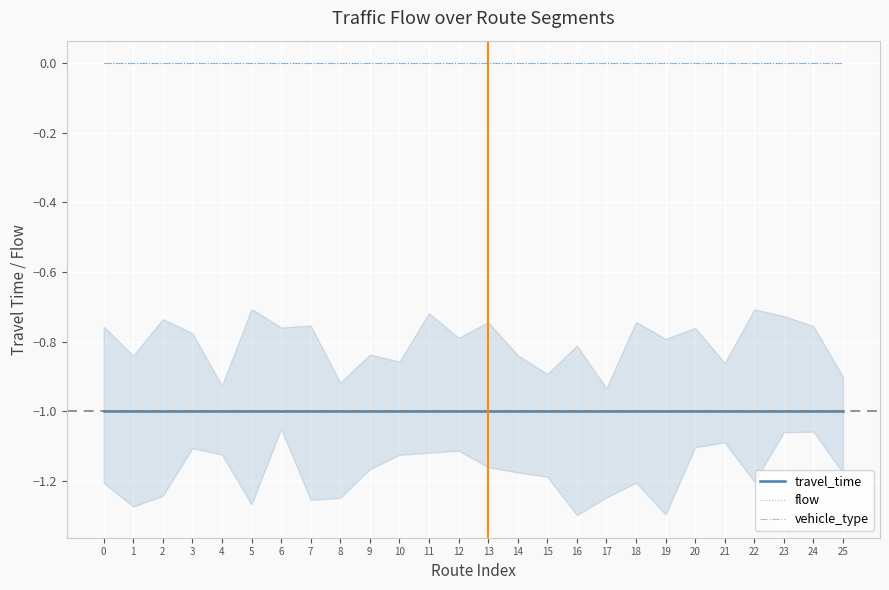

Rank the series at 9 from lowest to highest value.

travel_time, flow, vehicle_type